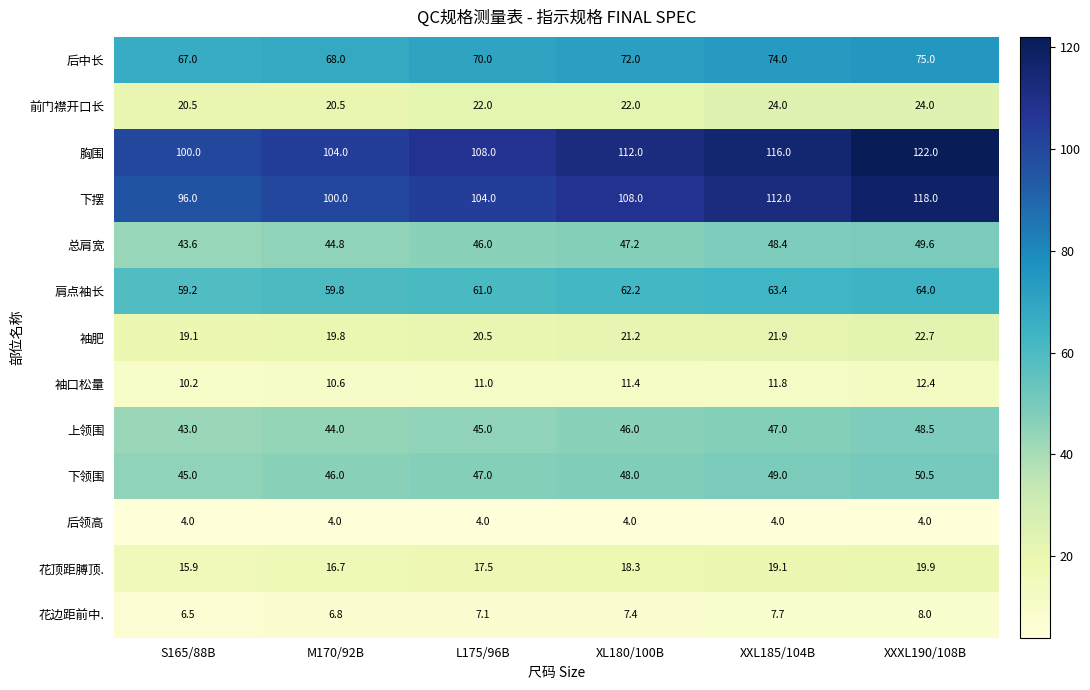

Count the 下摆 values in the range 100 to 112.

4